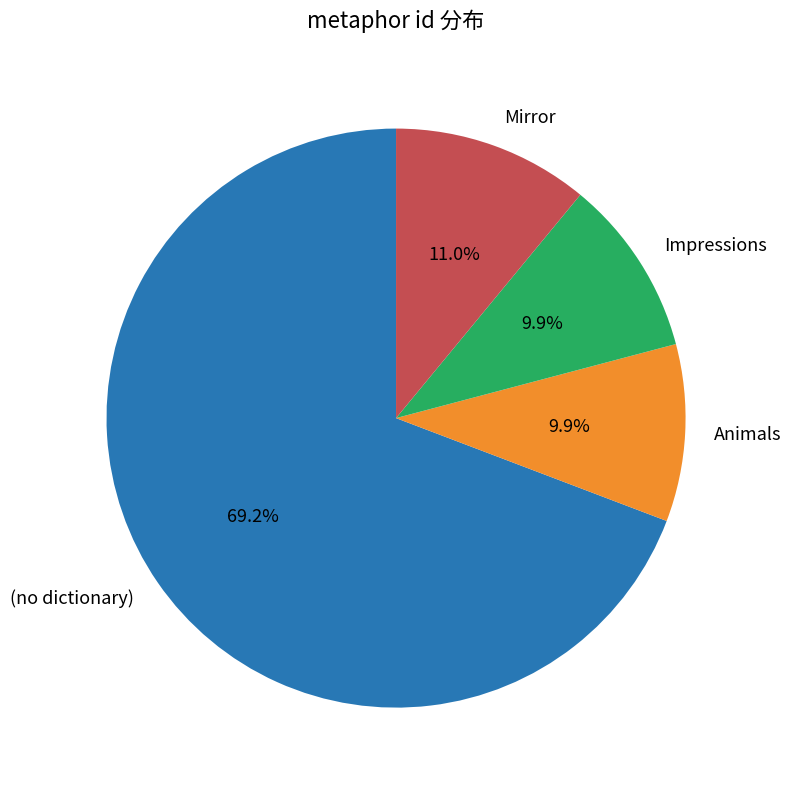

What is the ratio of the value at Mirror to the value at Animals?

1.1